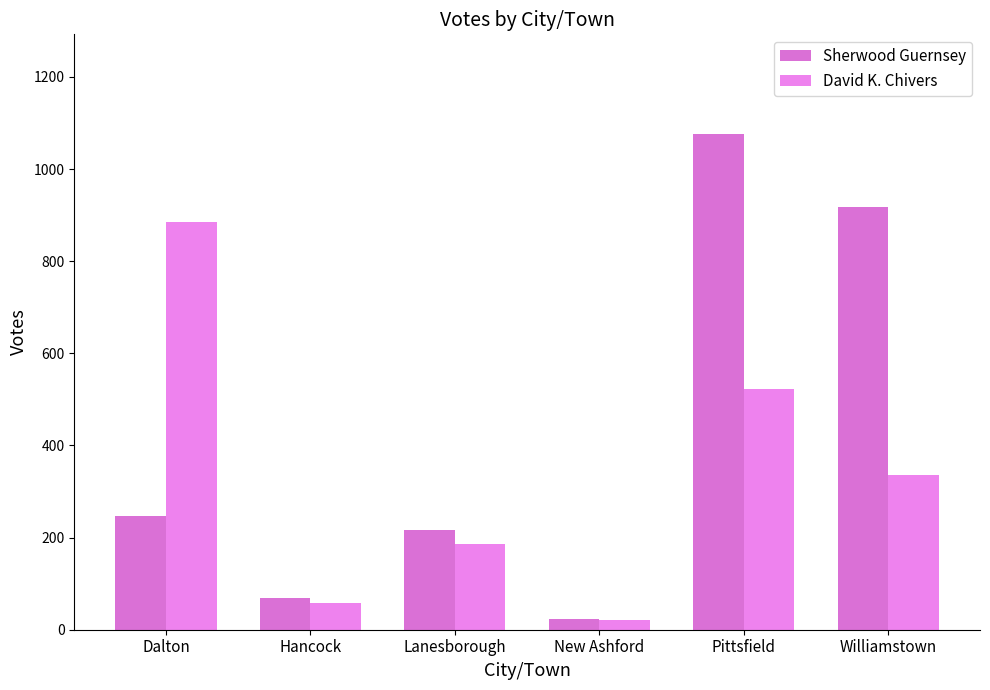

Is it true that David K. Chivers equals 336 at Williamstown?

True